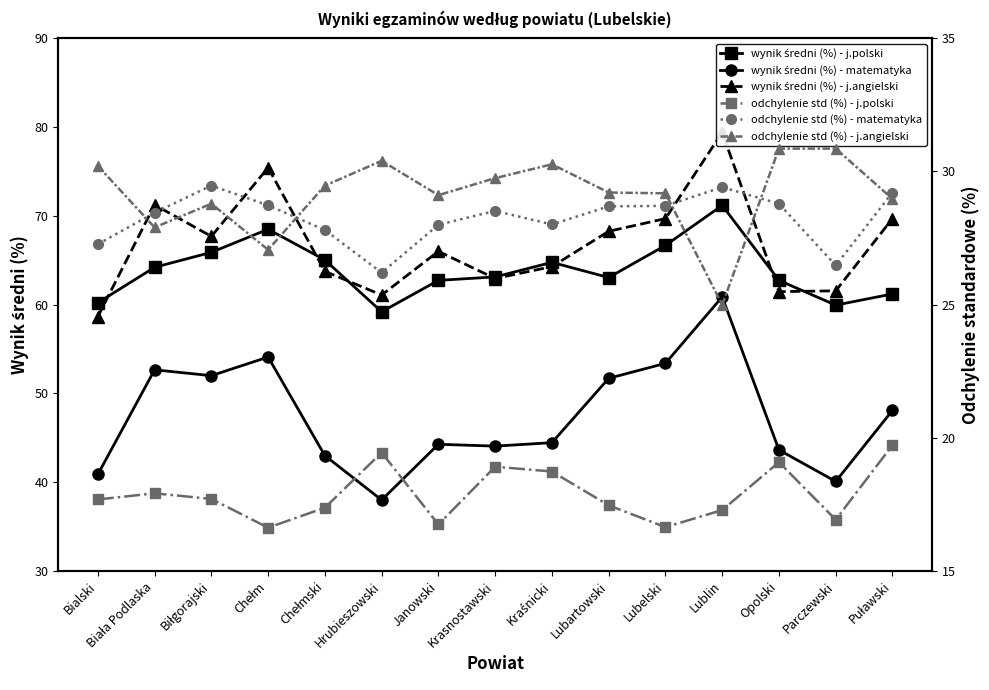

What is the label of the 11th point from the left?

Lubelski